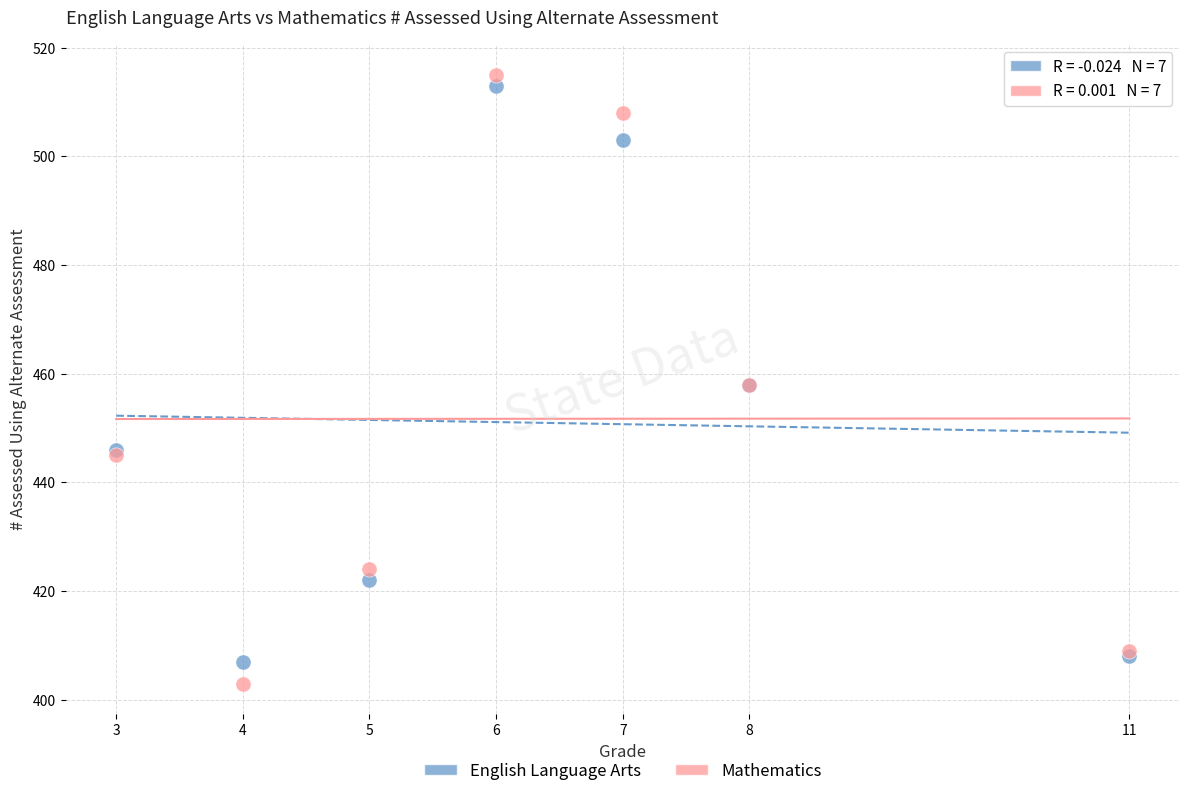

Which series has the largest Y range (max minus min)?

Mathematics